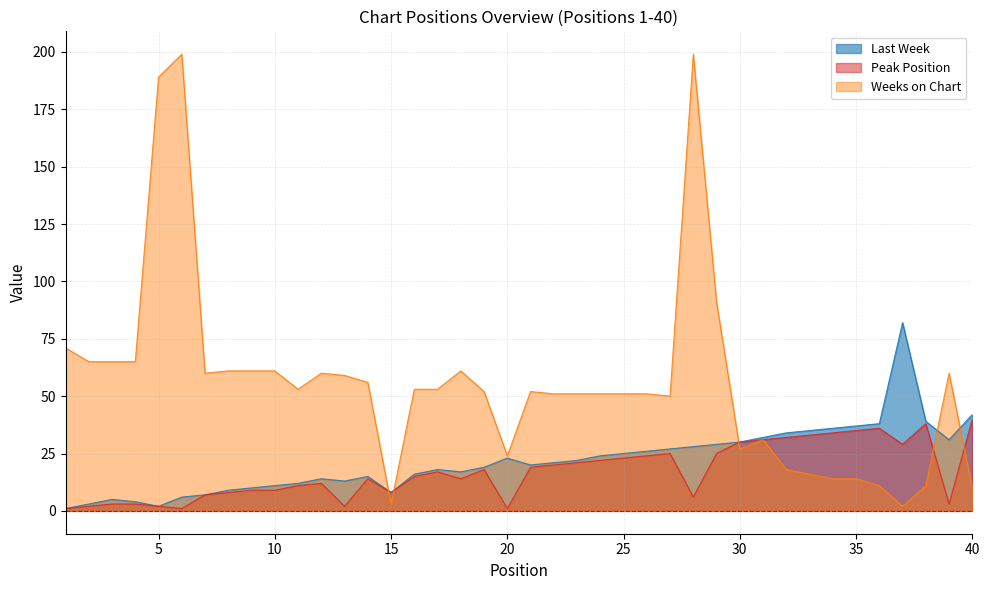

At which category does Weeks on Chart reach its first local valley?

7